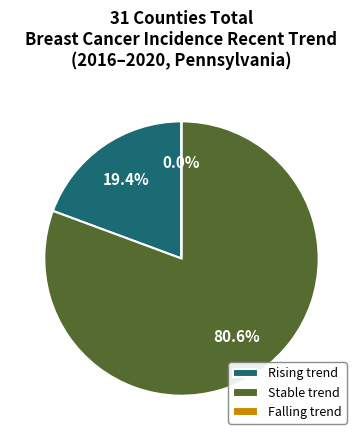

How many segments does this pie chart have?

3